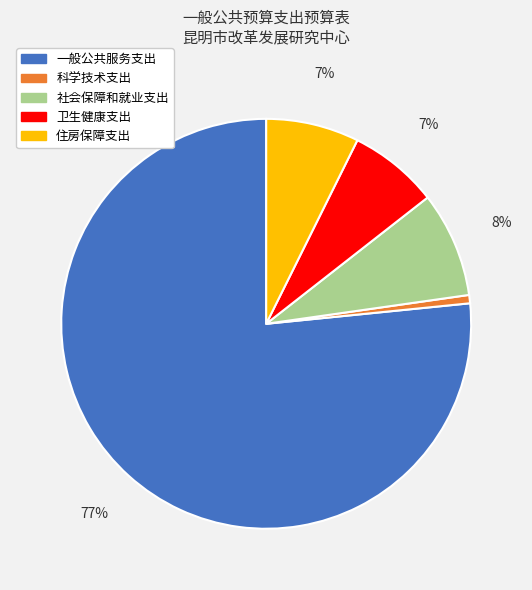

Do 社会保障和就业支出 and 科学技术支出 together represent more than half of the pie?

No